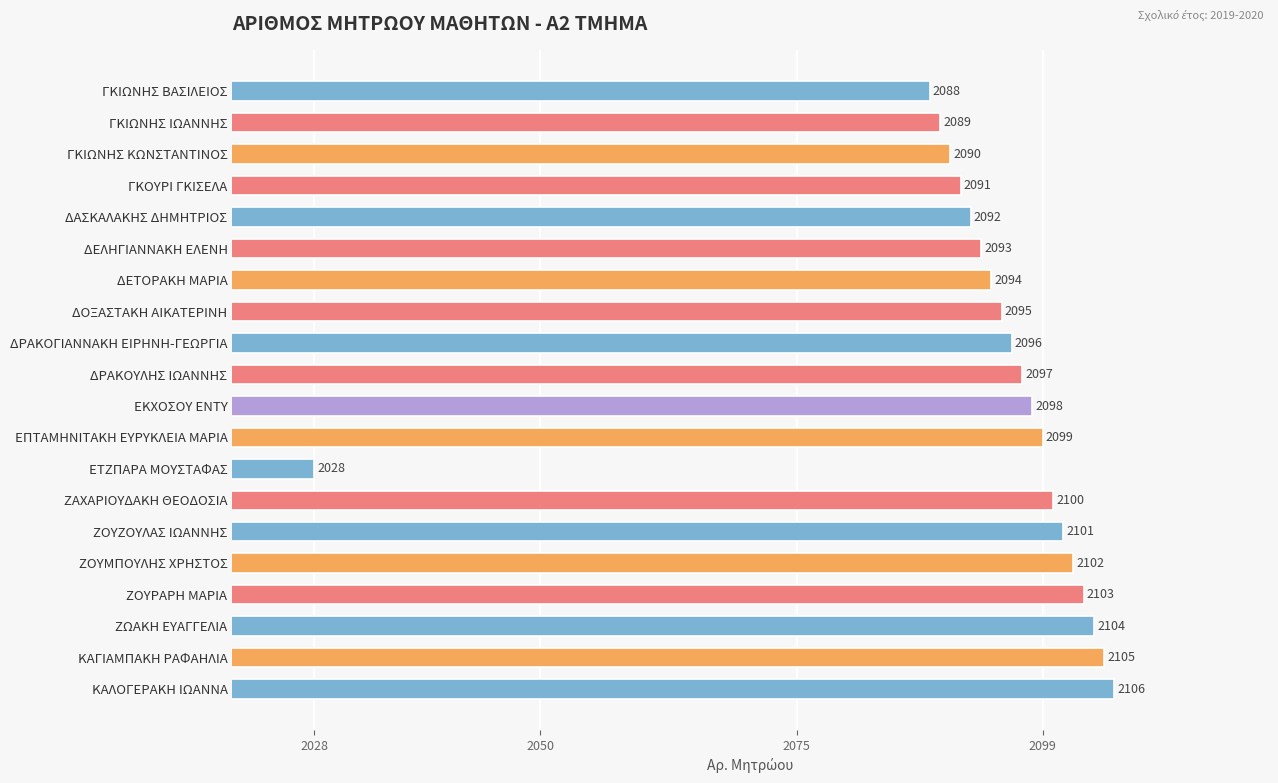

What value does the data have at ΓΚΙΩΝΗΣ ΚΩΝΣΤΑΝΤΙΝΟΣ?

2090